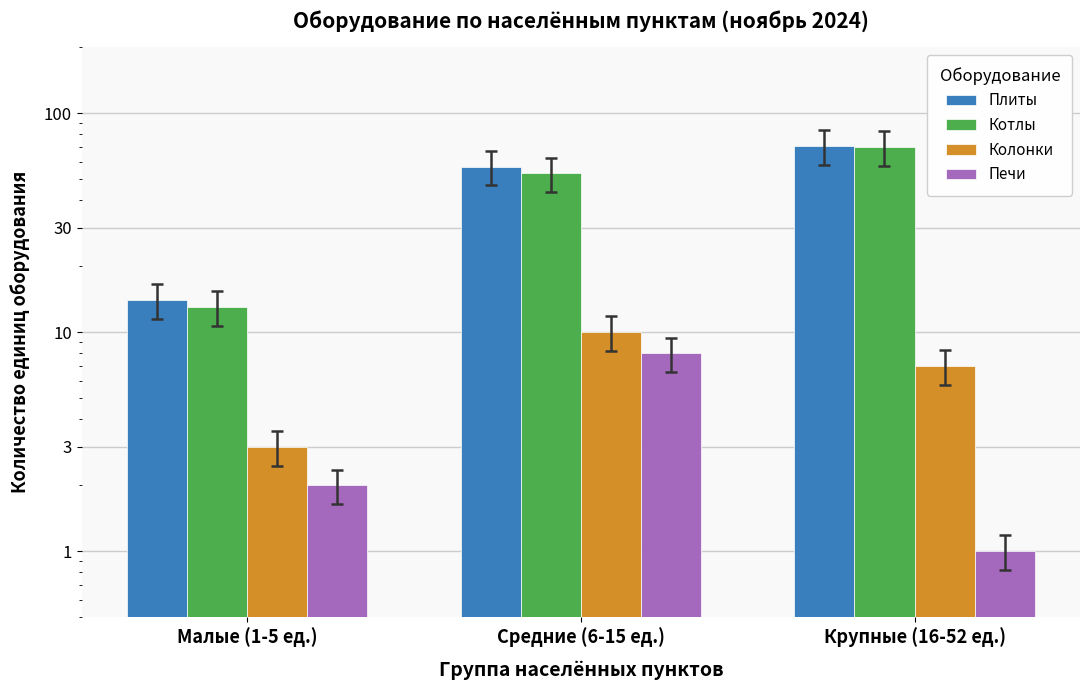

Rank the categories by Котлы value from lowest to highest.

Малые (1-5 ед.), Средние (6-15 ед.), Крупные (16-52 ед.)